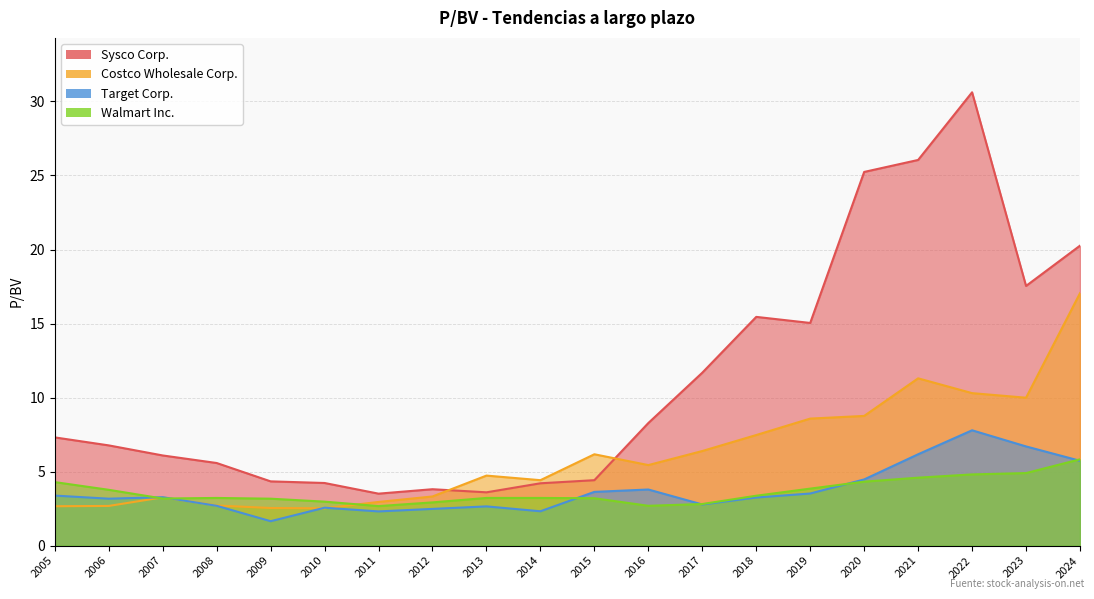

After their last crossing, which series has the higher values: Target Corp. or Costco Wholesale Corp.?

Costco Wholesale Corp.